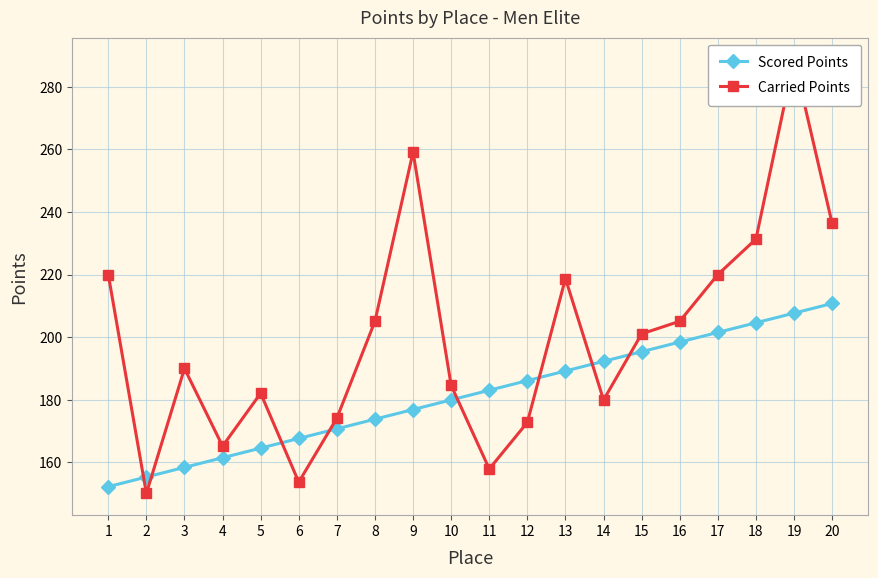

How many values in the Scored Points series exceed 183?

10